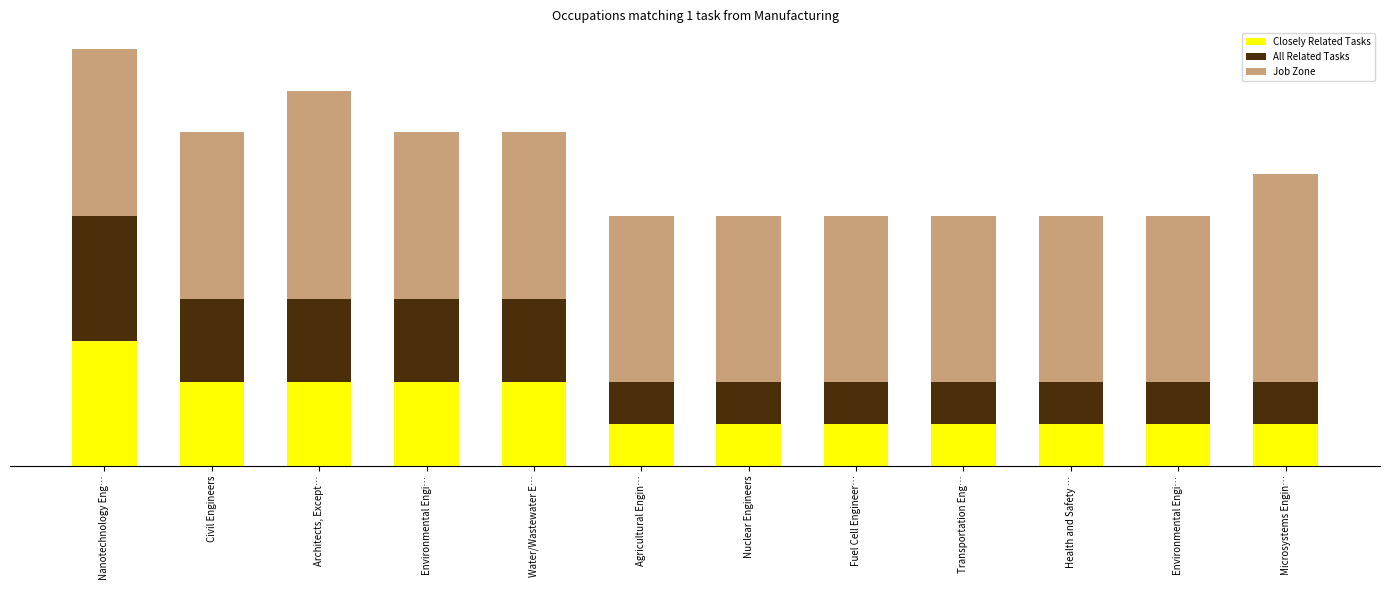

Does the chart contain stacked bars?

Yes